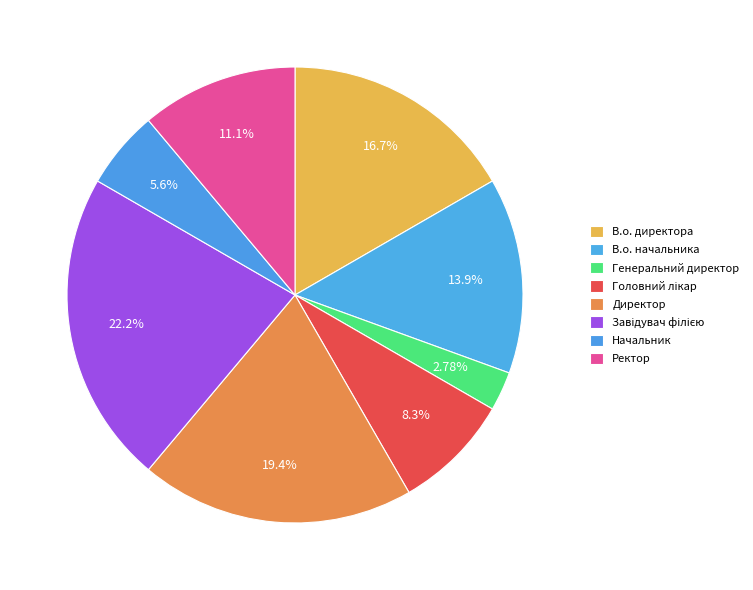

What is the change in value from Директор to Завідувач філією?

+1